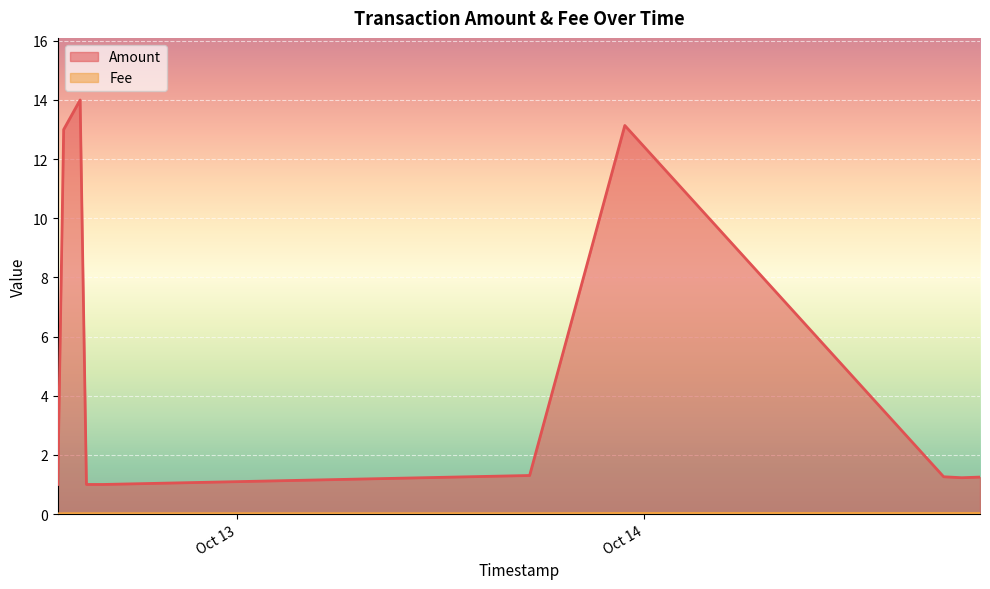

Count the number of data series in this chart.

2